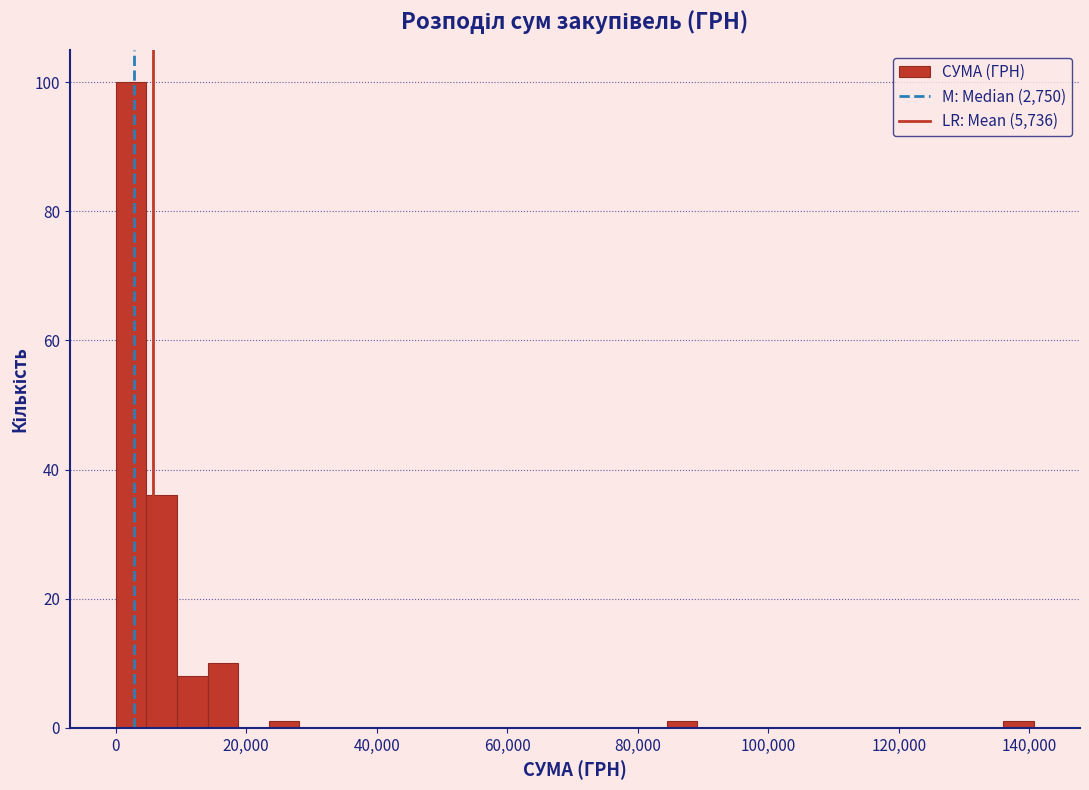

Read against the x-axis, roughly where is the centre of the tallest bar?

2000